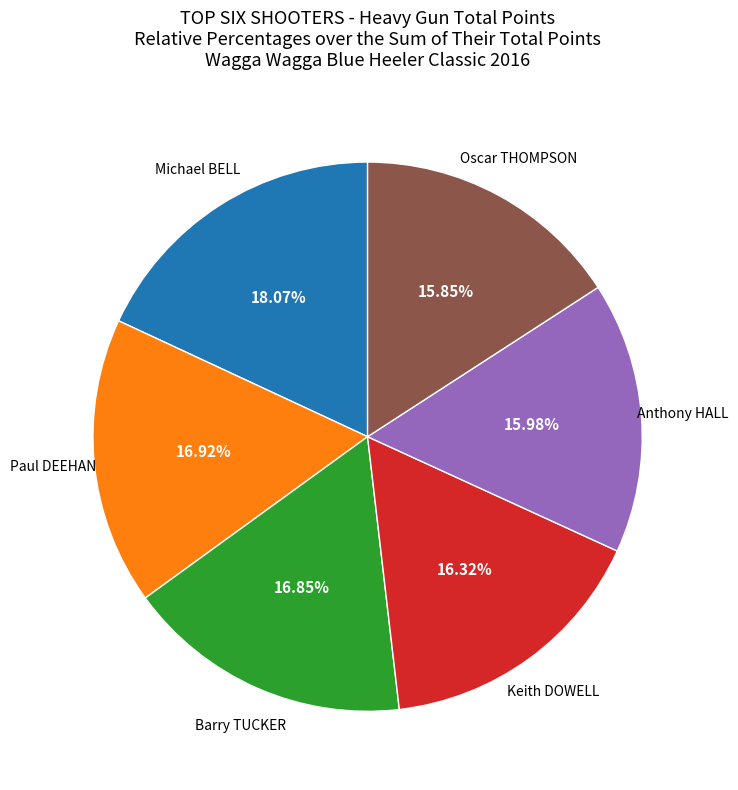

Is there any slice that represents more than half of the pie?

No